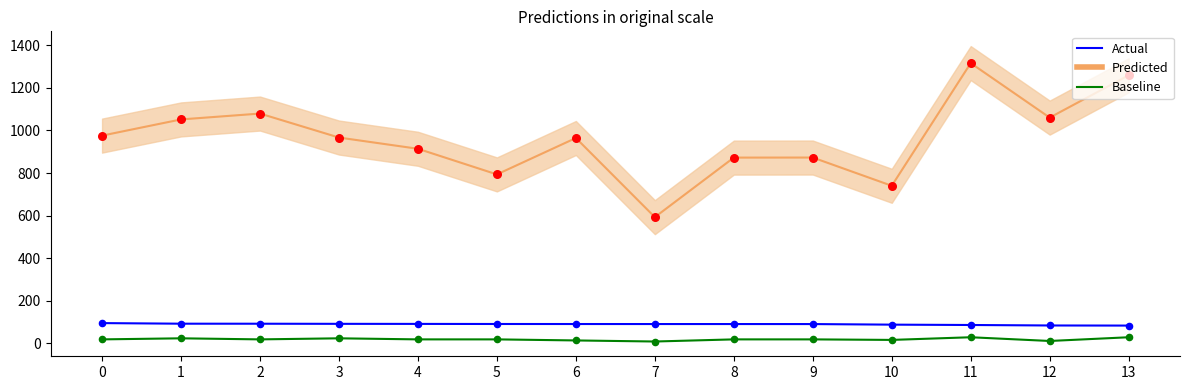

Which series contains the lowest Y value?

Baseline